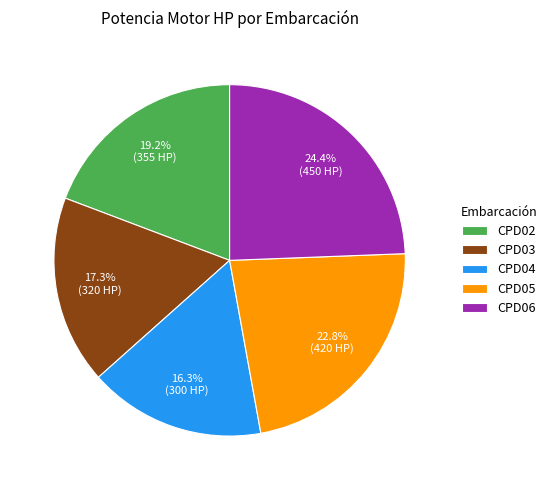

Does CPD05 account for over 50% of the chart?

No